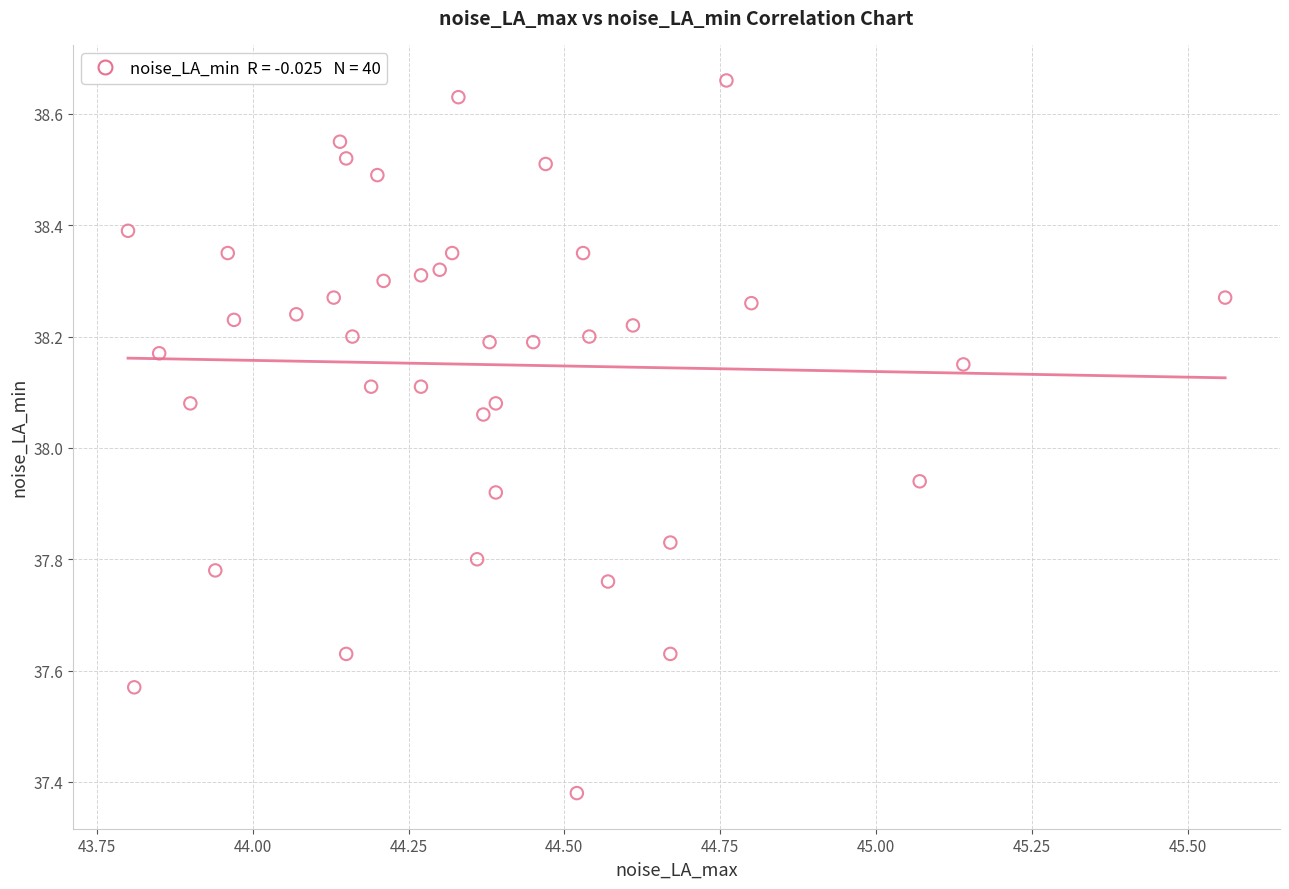

What is the range of X values (max minus min)?

1.8